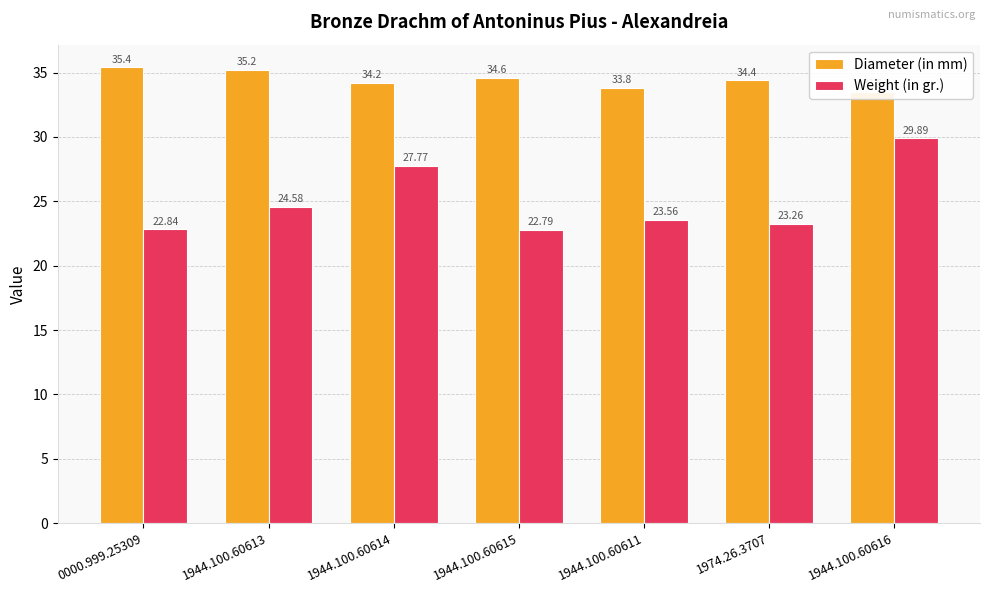

What is the total value across all series at 0000.999.25309?

58.2